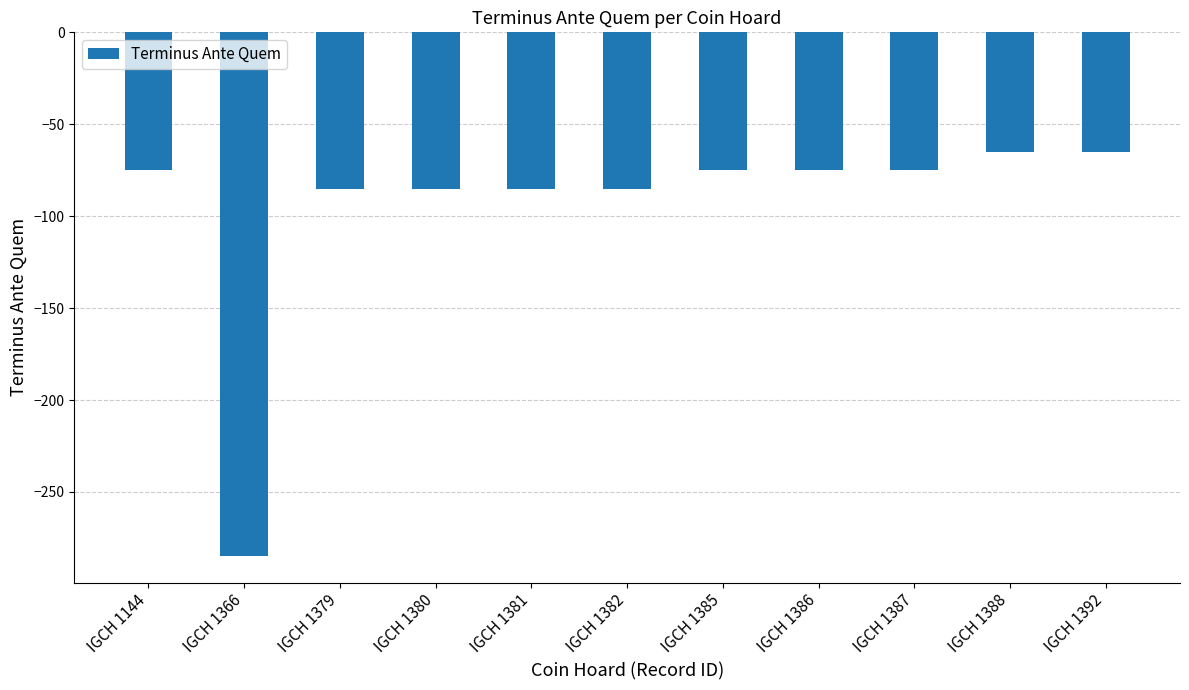

What is the average value?

-96